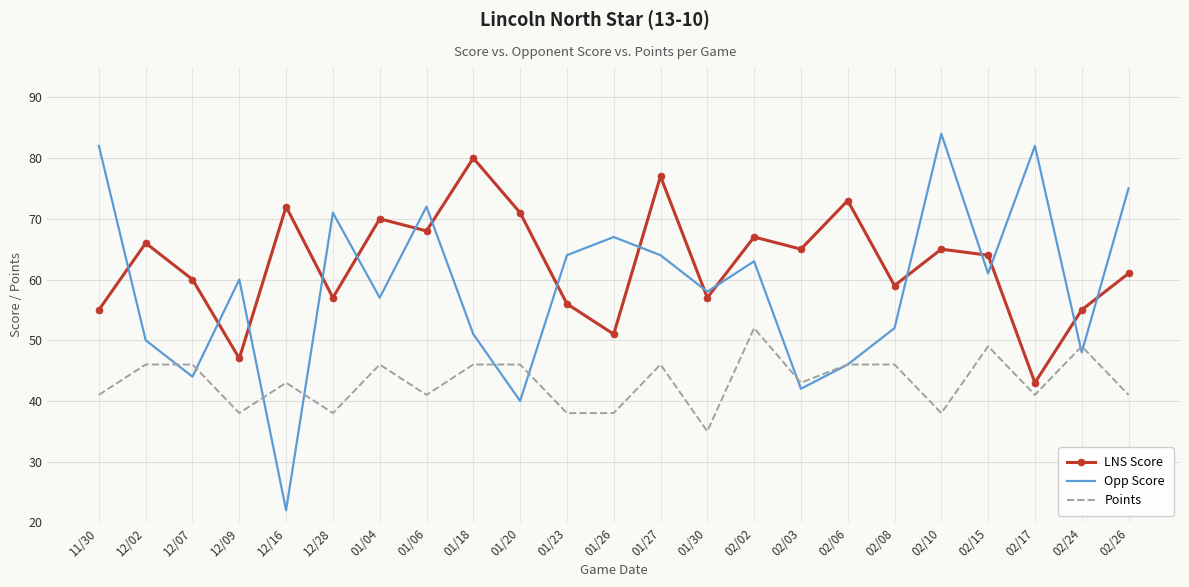

What is the difference between the maximum and minimum values in the Points series?

17